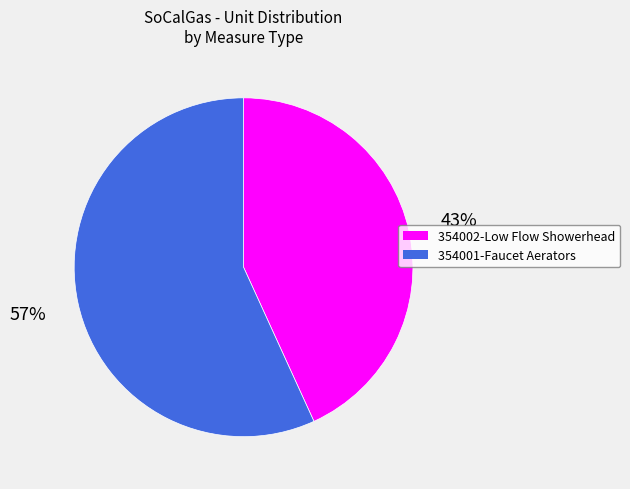

Is there a majority slice in this chart?

Yes